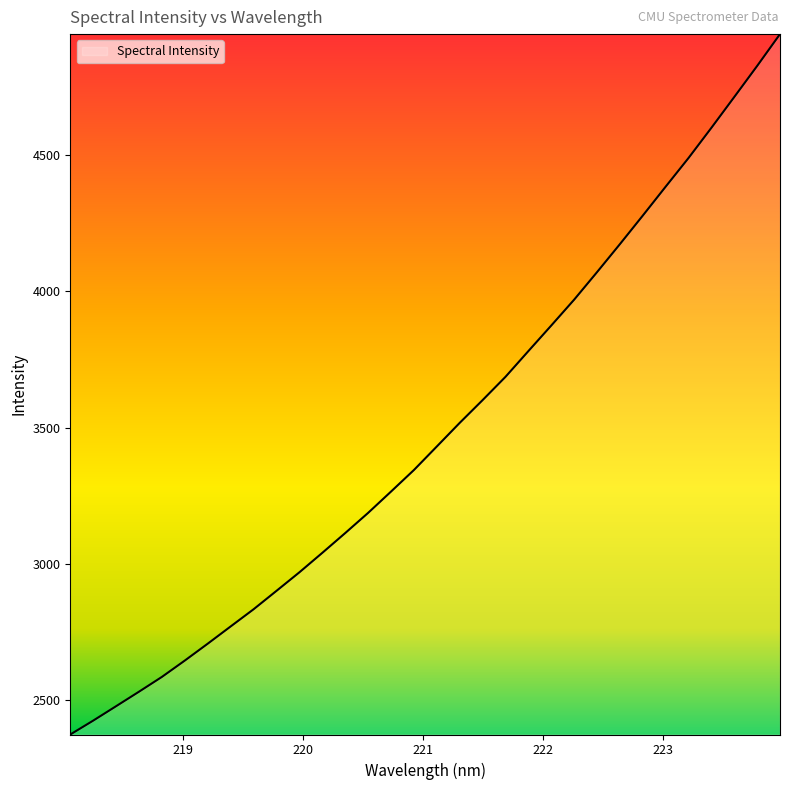

What is the difference between the maximum and minimum values?

2571.3